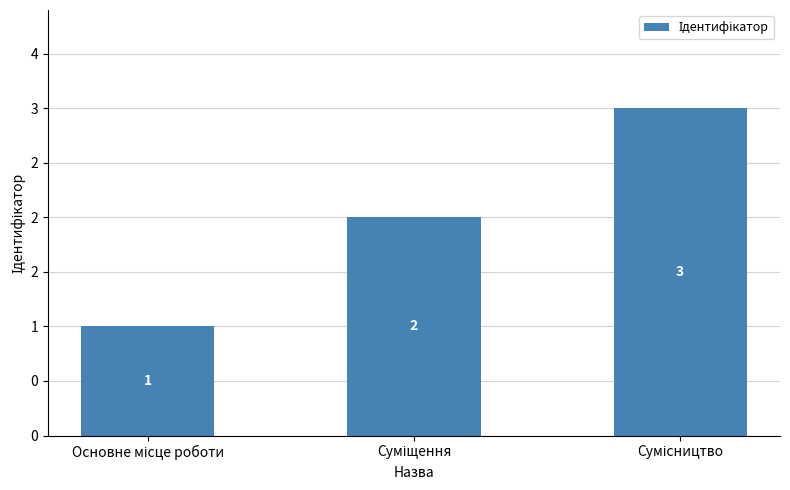

Does the chart contain any negative values?

No